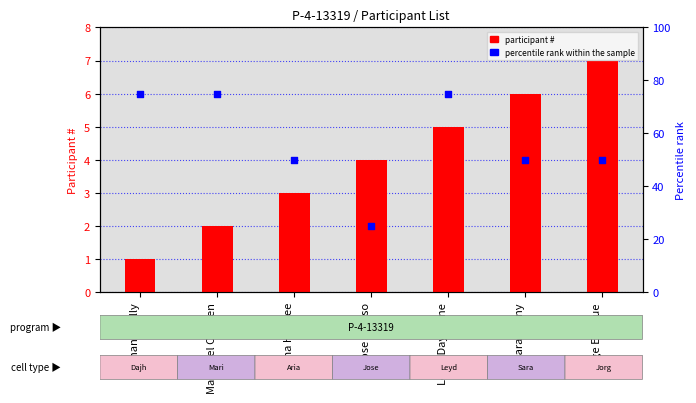

What are all the series names shown in the legend?

participant #, percentile rank within the sample